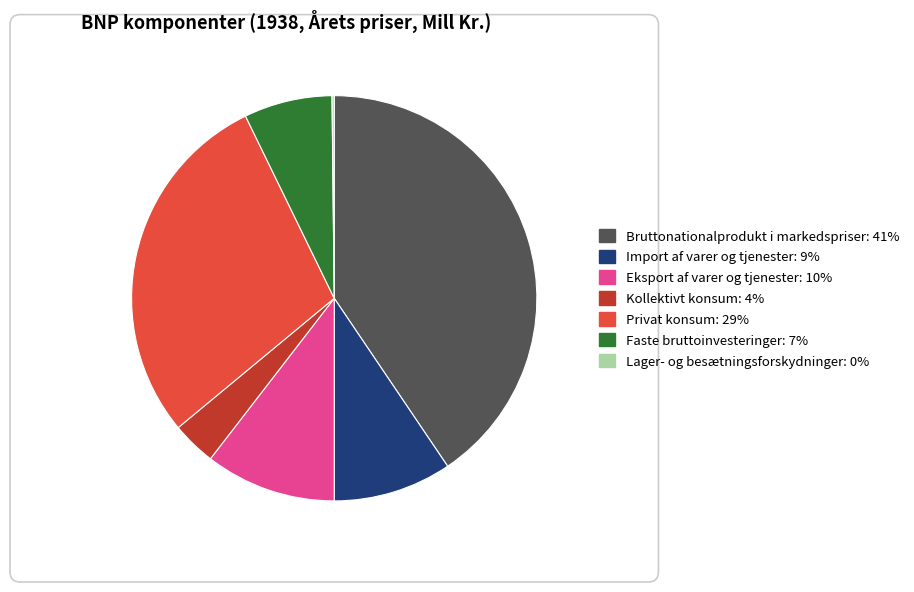

What is the largest slice in the pie chart?

Bruttonationalprodukt i markedspriser